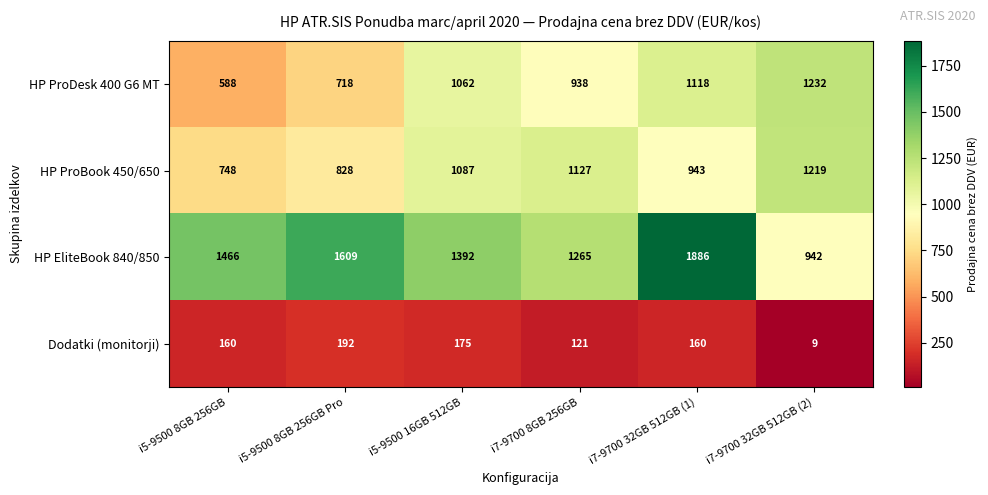

Which category has the lowest value in the HP ProBook 450/650 series?

i5-9500 8GB 256GB